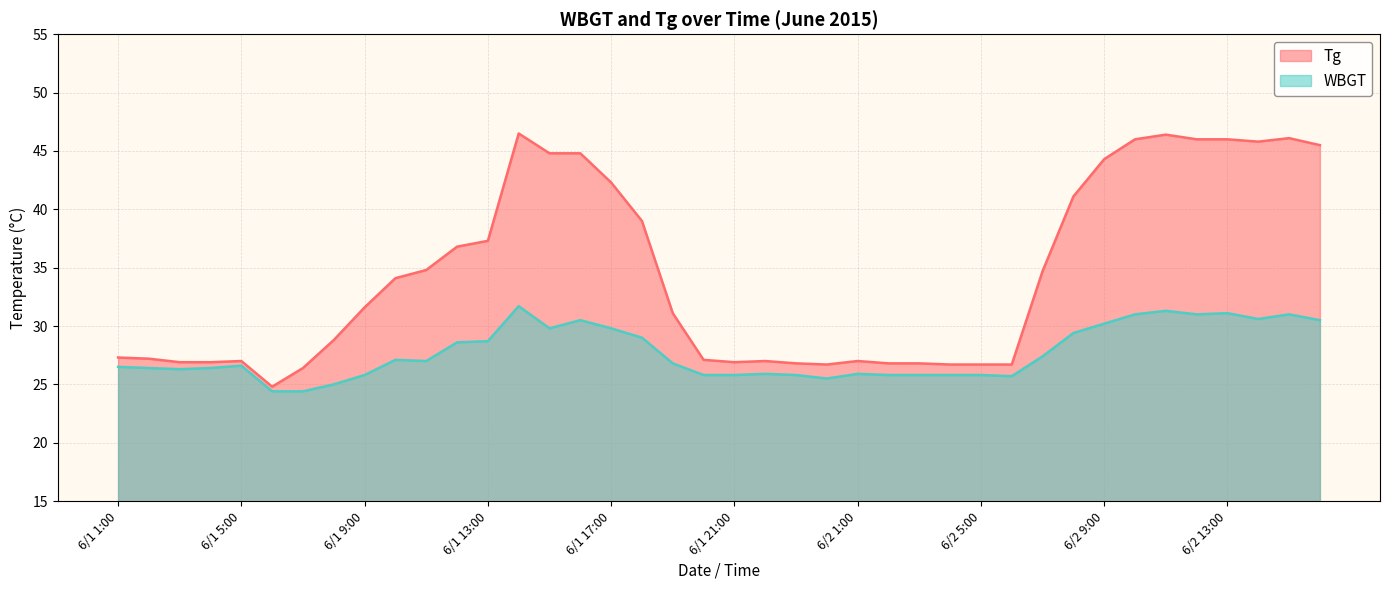

Rank the series by their maximum value, from lowest to highest.

WBGT, Tg